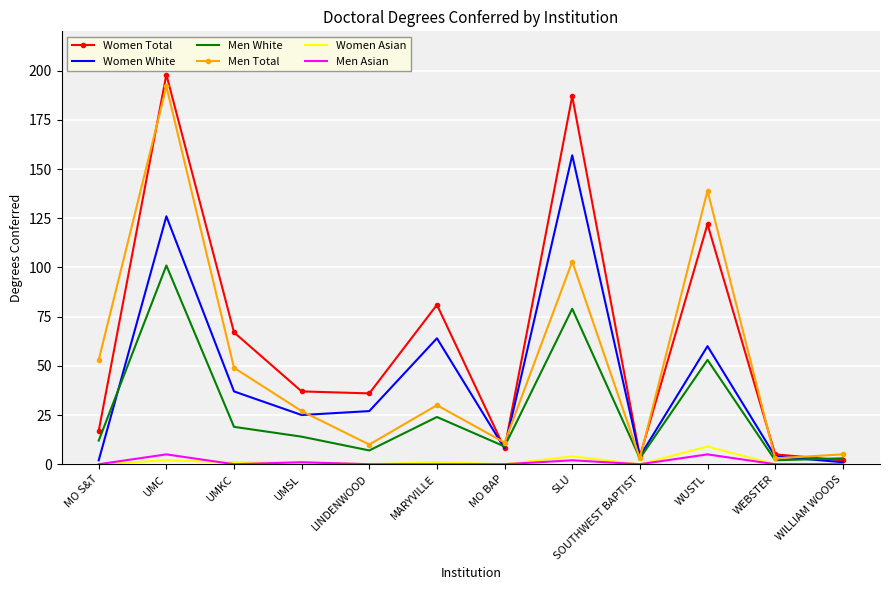

What is the spread (max minus min) of values at MO BAP?

11